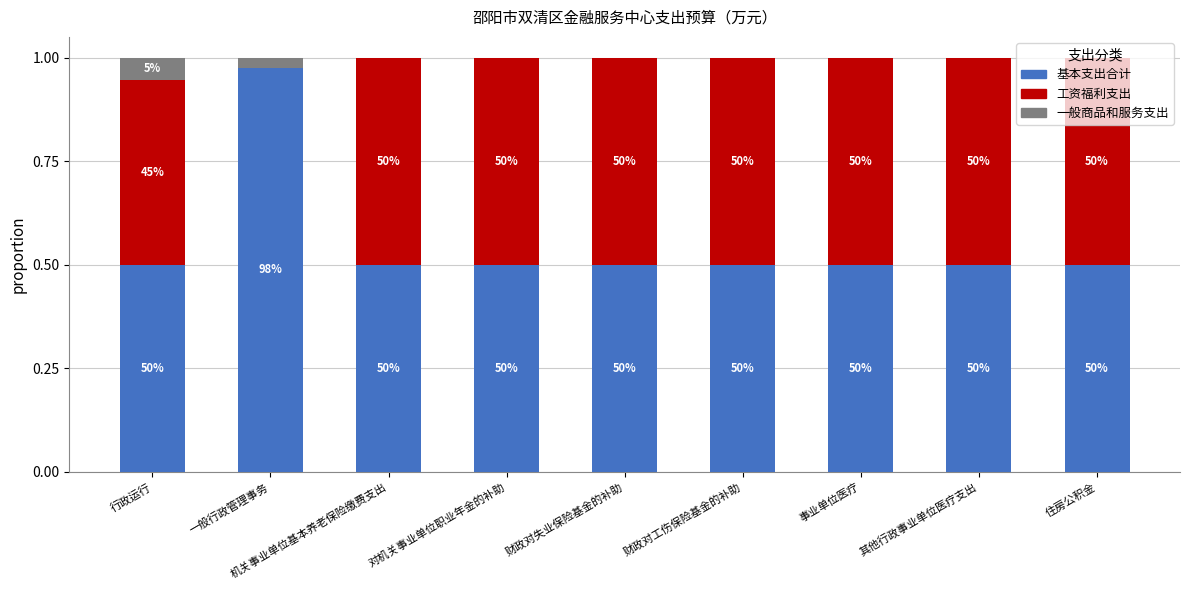

Does the chart contain stacked bars?

Yes